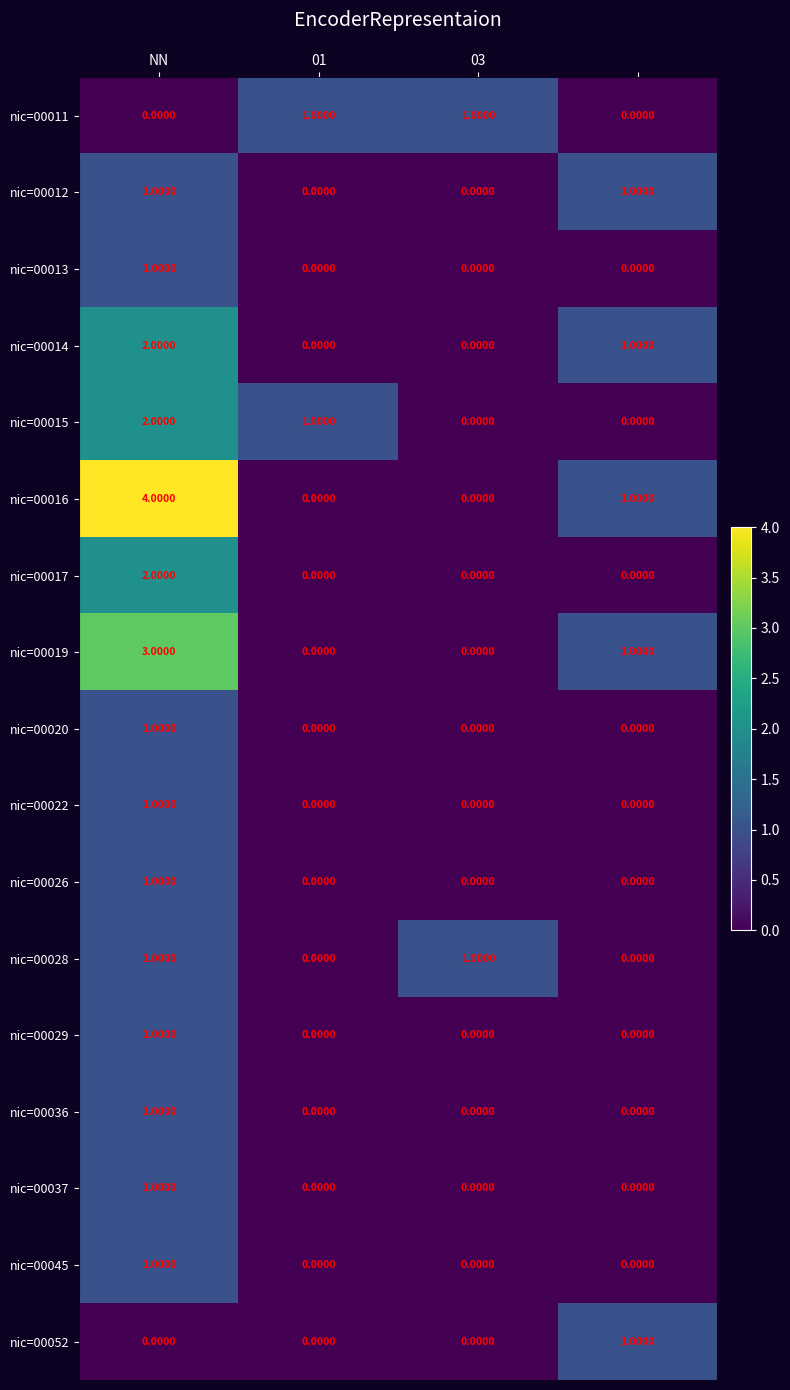

Which series has the widest spread of values?

nic=00016